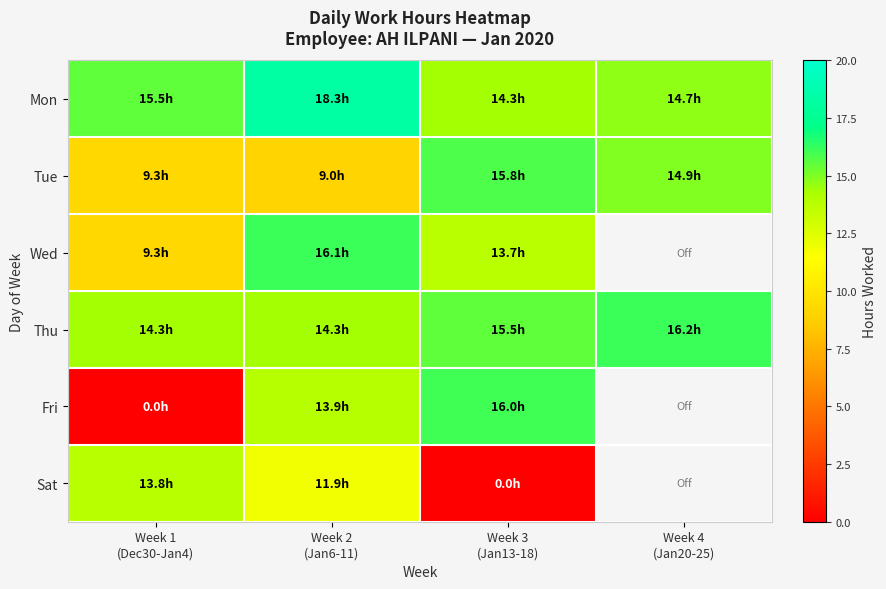

True or false: Thu has a value of 16.2 at Week 4 (Jan20-25).

True